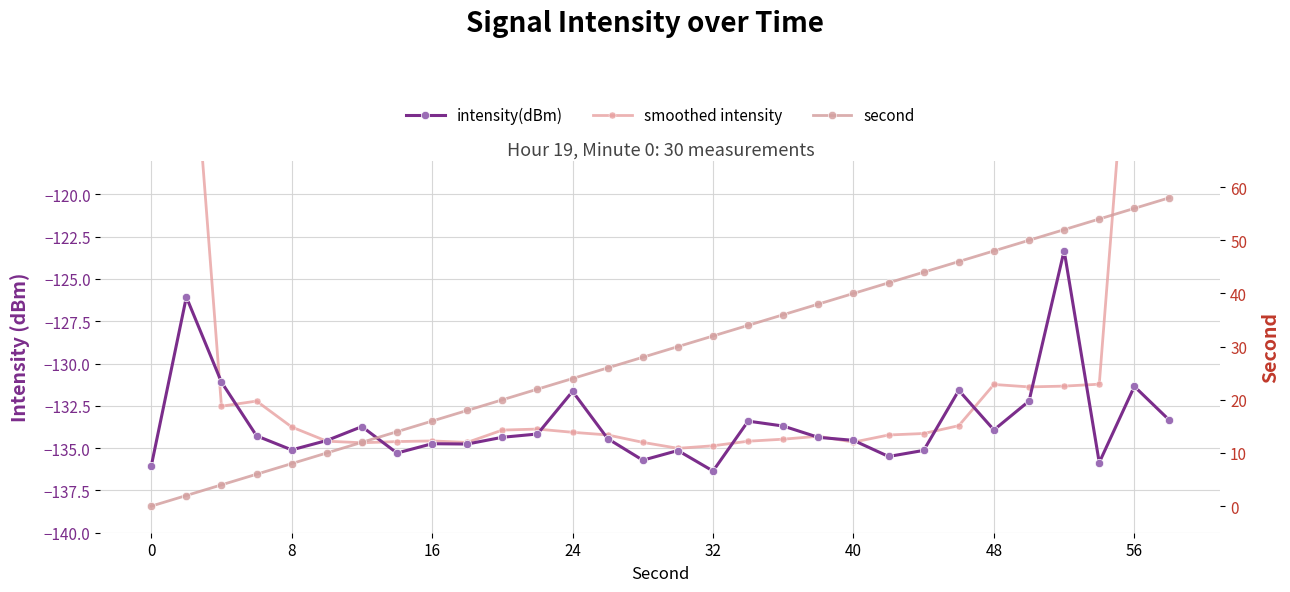

How many distinct data groups are displayed?

3